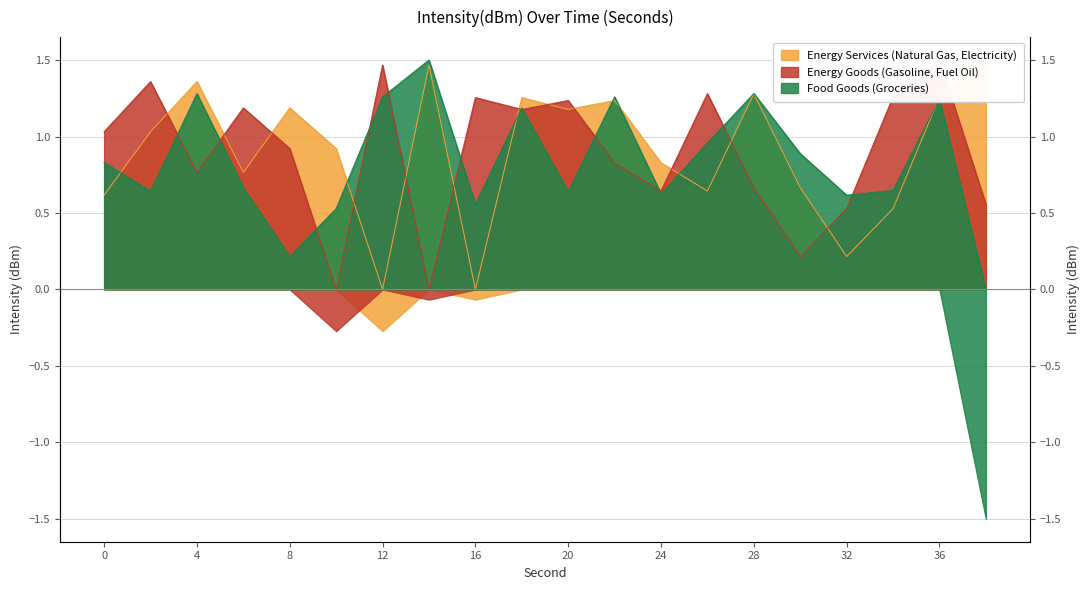

True or false: Energy Services (Natural Gas, Electricity) has more than 2 points higher than both neighbors.

True